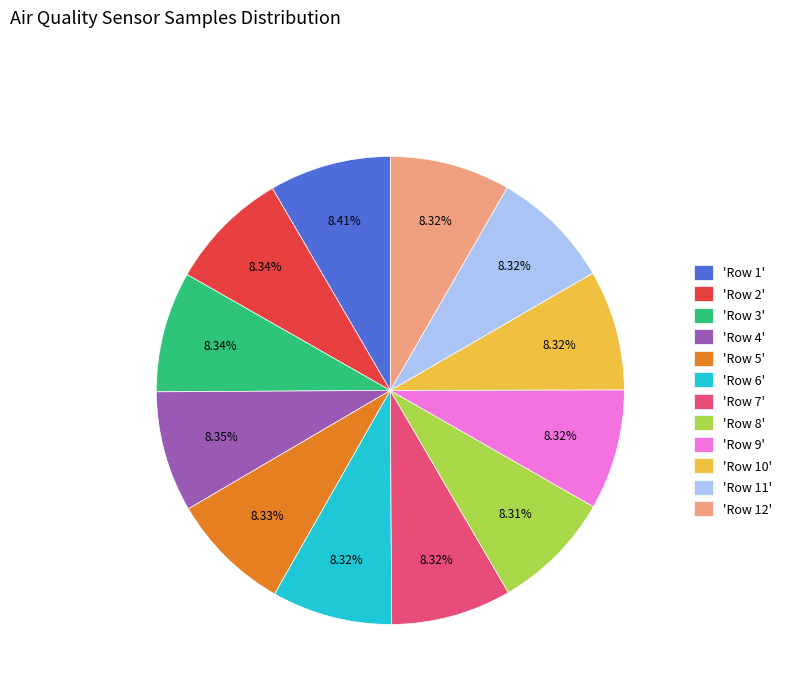

Approximately how many times larger is the value at 'Row 10' compared to 'Row 6'?

1.0